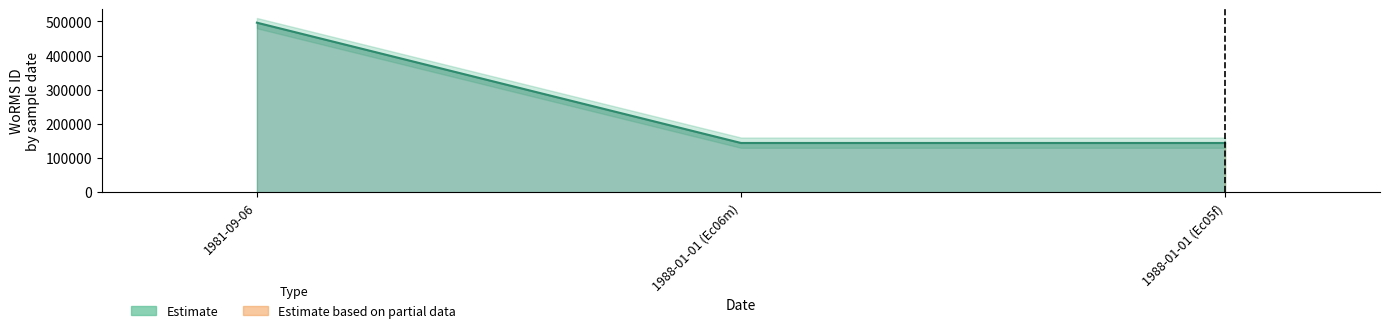

At which category does the chart reach its peak across all series?

1981-09-06